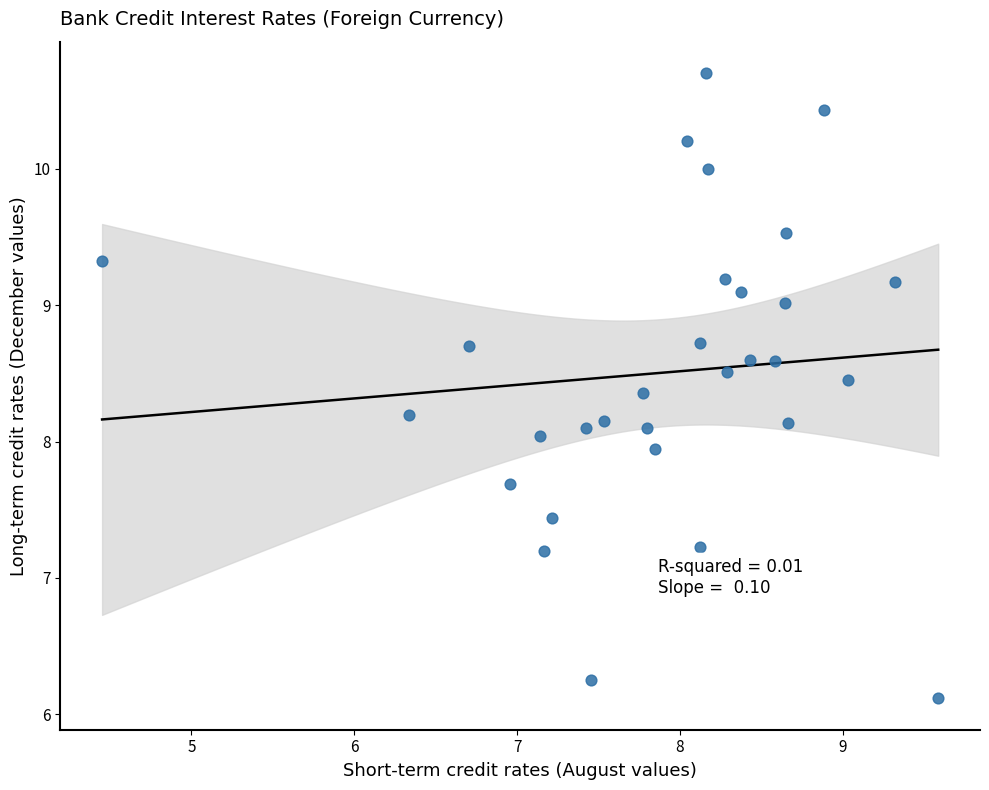

What is the range of X values (max minus min)?

5.1